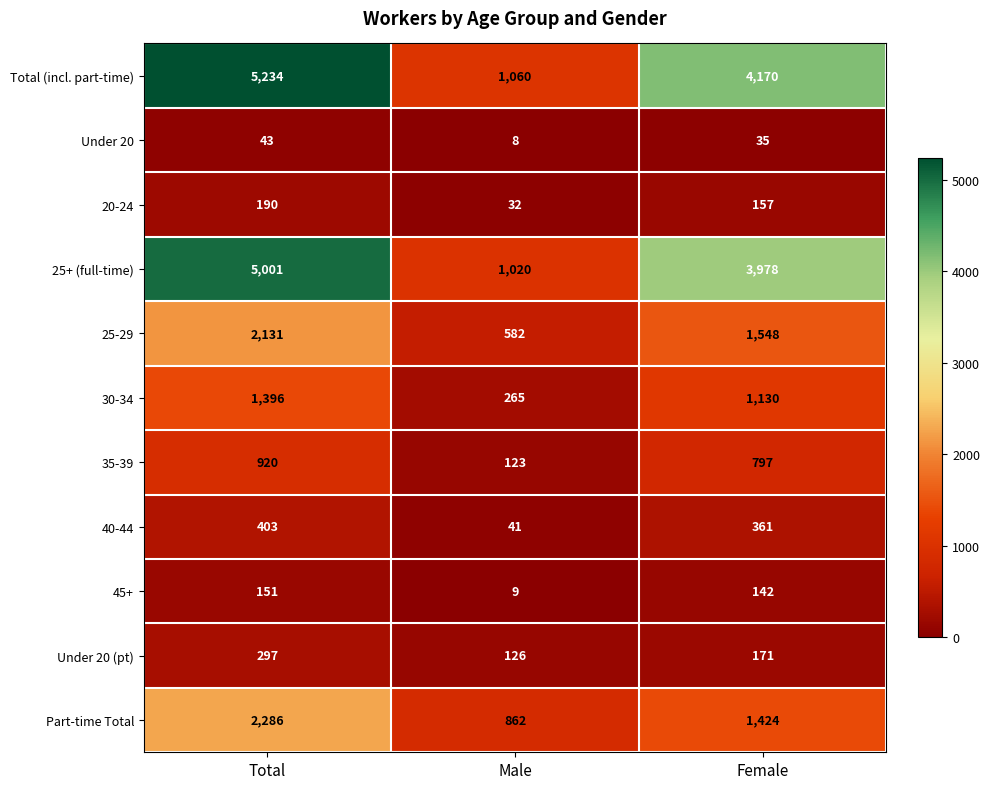

At which label does 40-44 first exceed 361?

Total